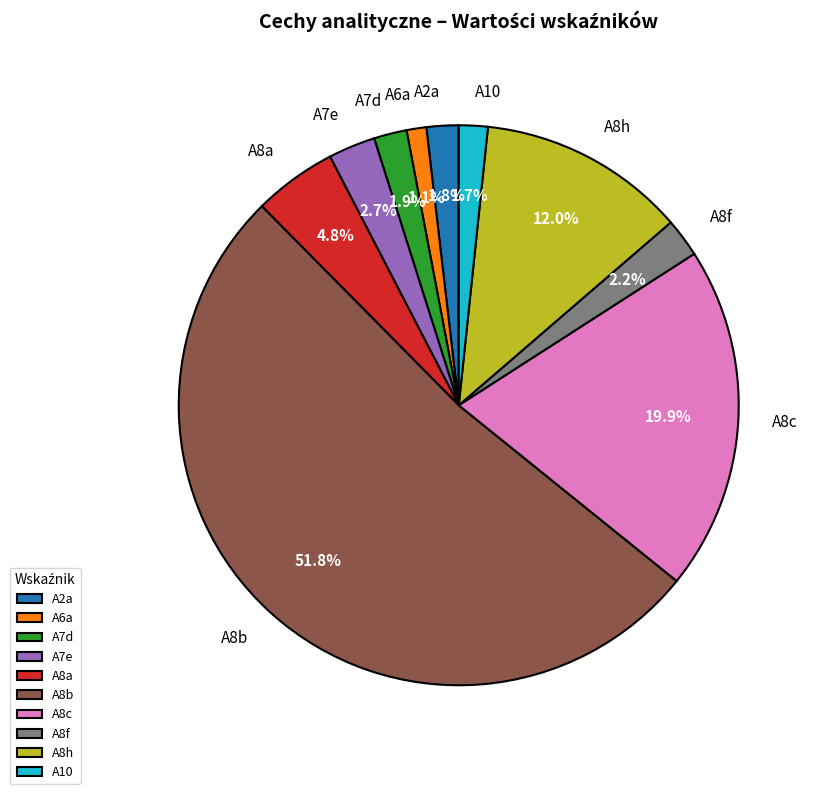

Which category has the biggest portion of the pie?

A8b